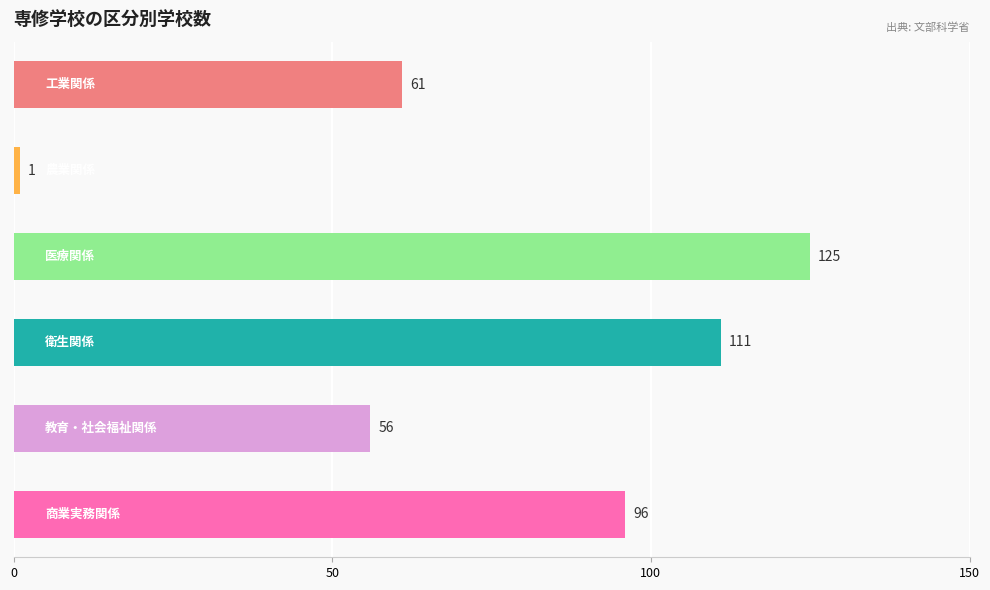

Reading bottom to top, extract all data points from this chart.

96	56	111	125	1	61